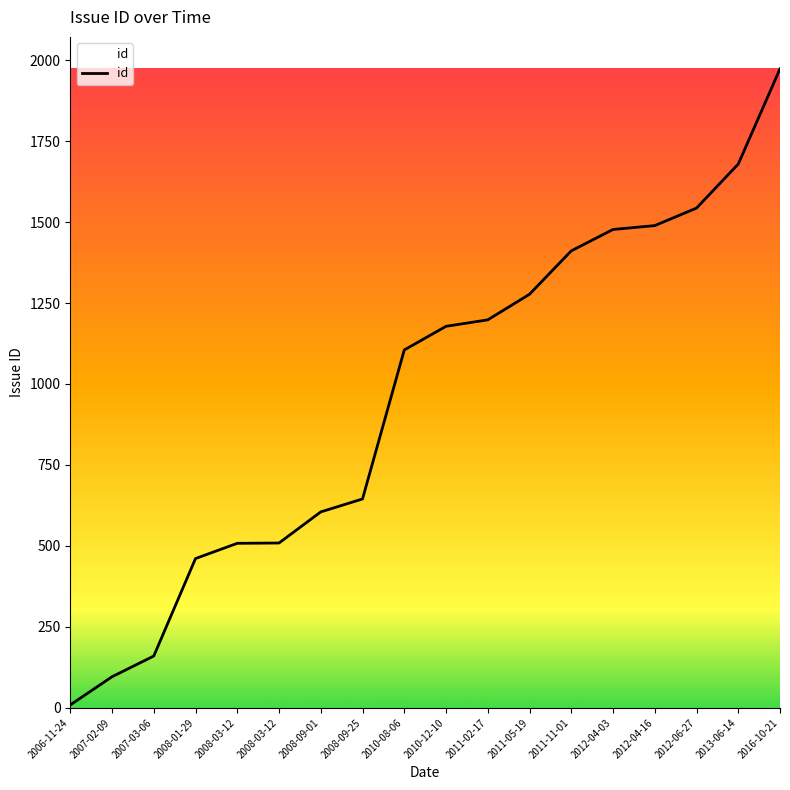

How many categories are shown in the chart?

18